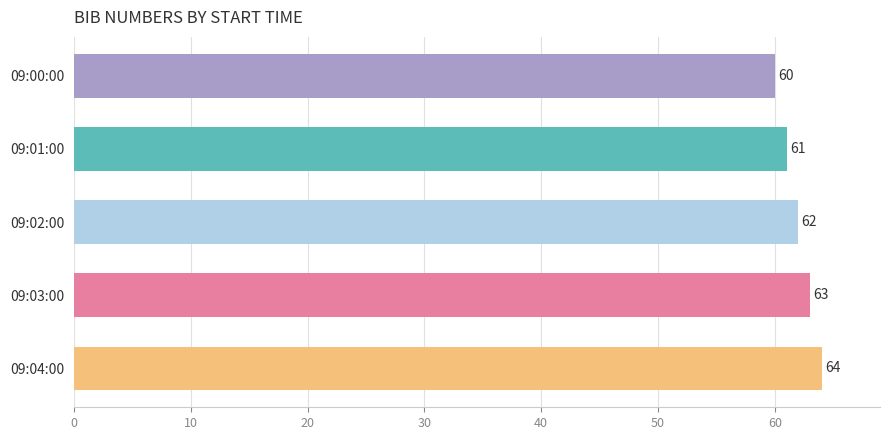

Count the number of categories in the chart.

5